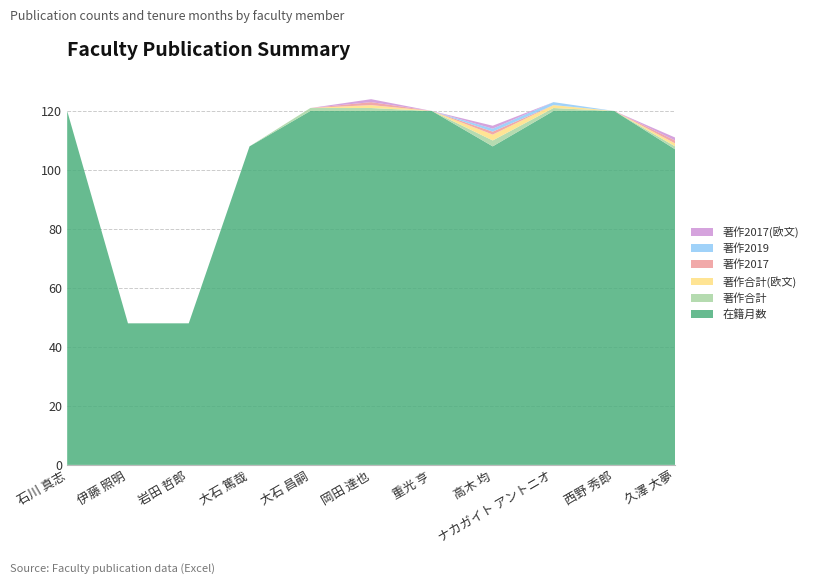

Reading left to right, transcribe all the data shown in this chart.

在籍月数: 120	48	48	108	120	120	120	108	120	120	107
著作合計: 0	0	0	0	1	1	0	2	1	0	1
著作合計(欧文): 0	0	0	0	0	1	0	2	1	0	1
著作2017: 0	0	0	0	0	1	0	1	0	0	1
著作2019: 0	0	0	0	0	0	0	1	1	0	0
著作2017(欧文): 0	0	0	0	0	1	0	1	0	0	1